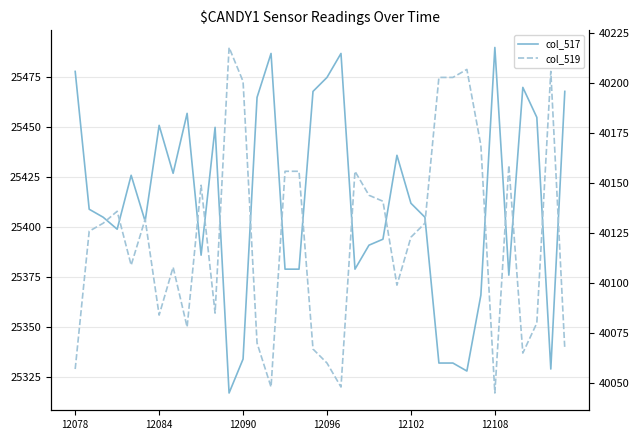

What position from the left is 21?

22